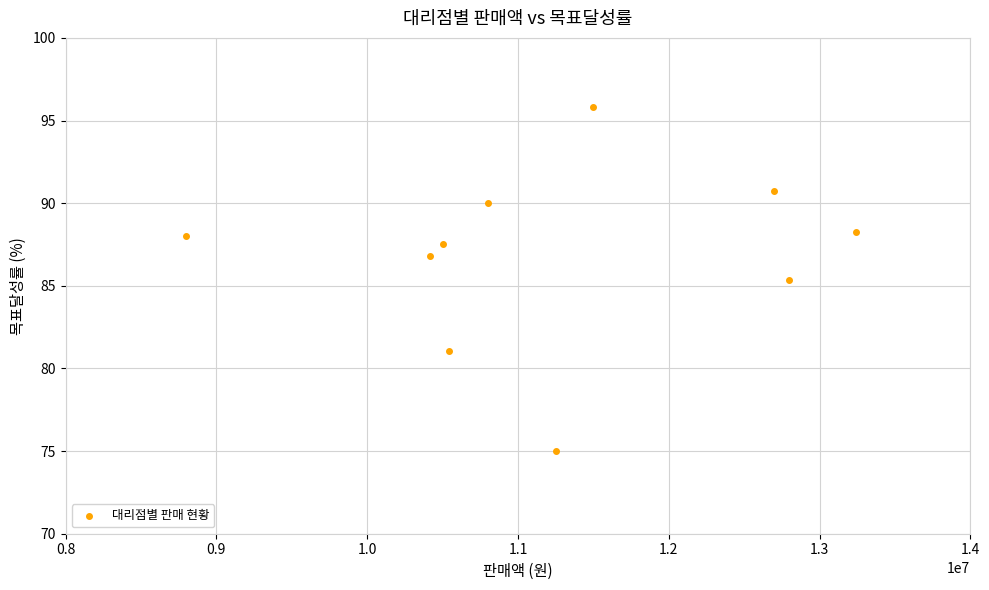

What Y value in the scatter plot is closest to 85?

85.3